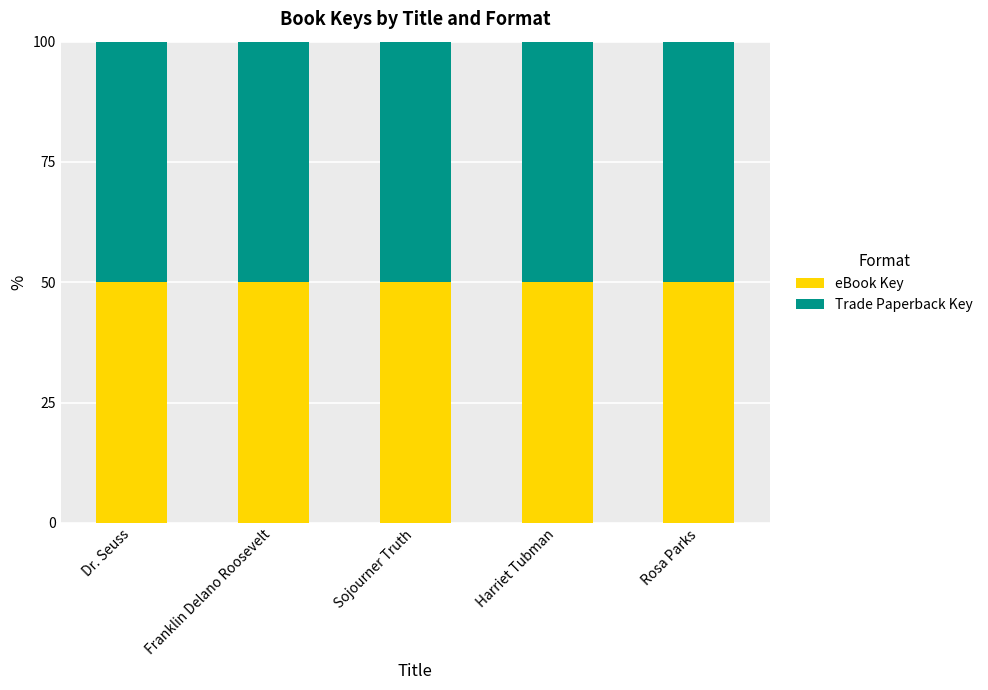

At Dr. Seuss, list the series in order from smallest to largest.

Trade Paperback Key, eBook Key